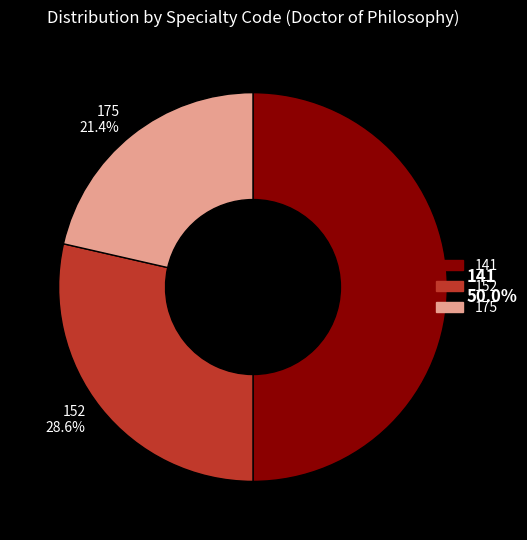

How many slices are in this pie chart?

3